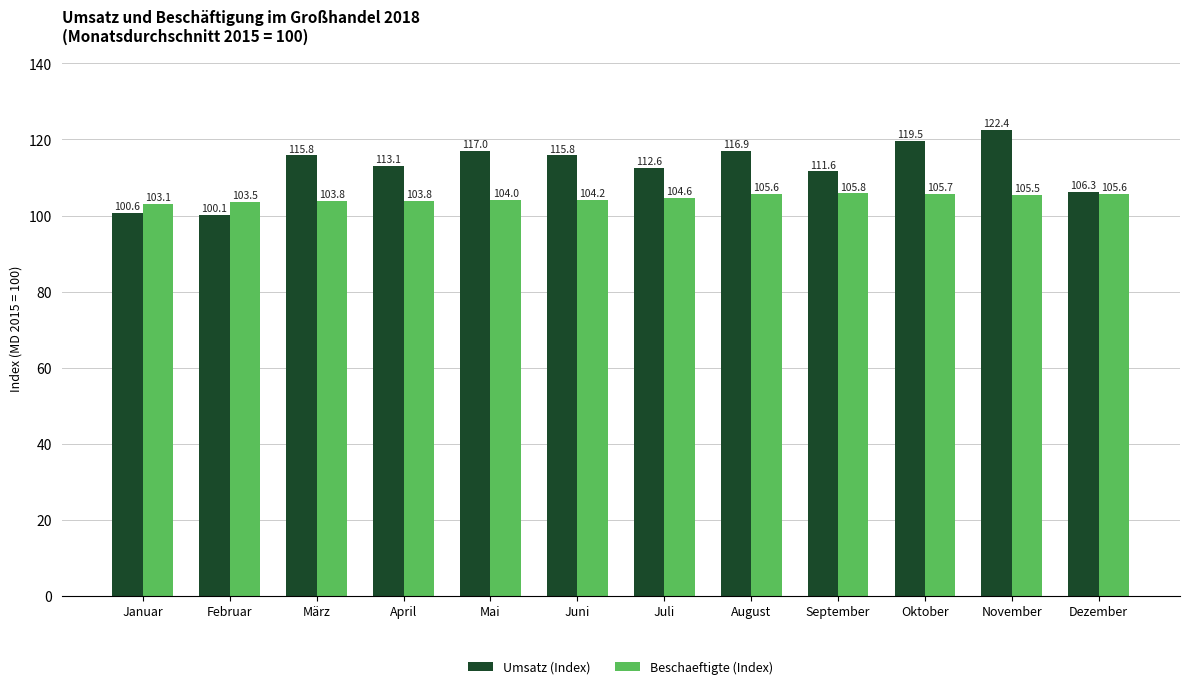

What is the difference between the second highest and second lowest values in the Beschaeftigte (Index) series?

2.2